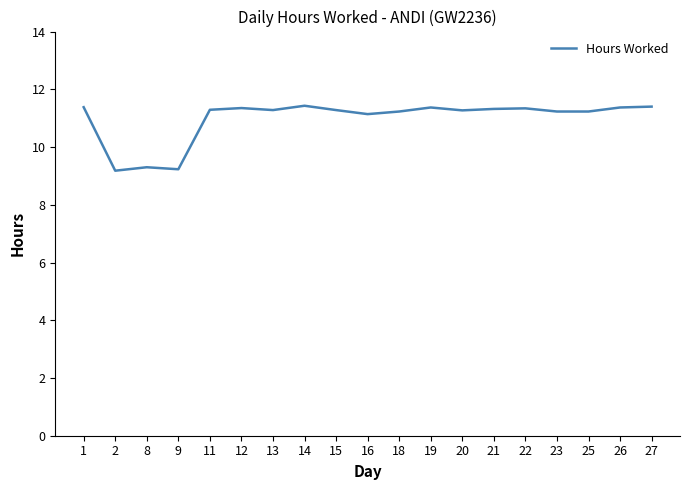

What is the ratio of the value at 23 to the value at 9?

1.2